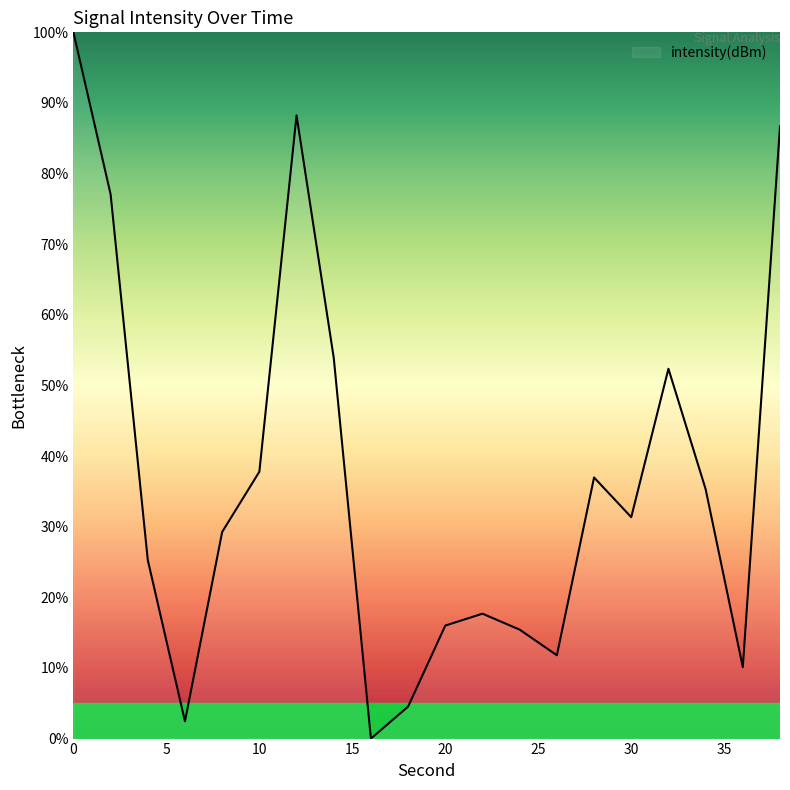

Reading left to right, list all the values displayed in this chart.

100.0	77.1	25.3	2.4	29.3	37.8	88.2	53.9	0.0	4.5	16.0	17.7	15.4	11.8	37.0	31.4	52.4	35.3	10.1	86.7